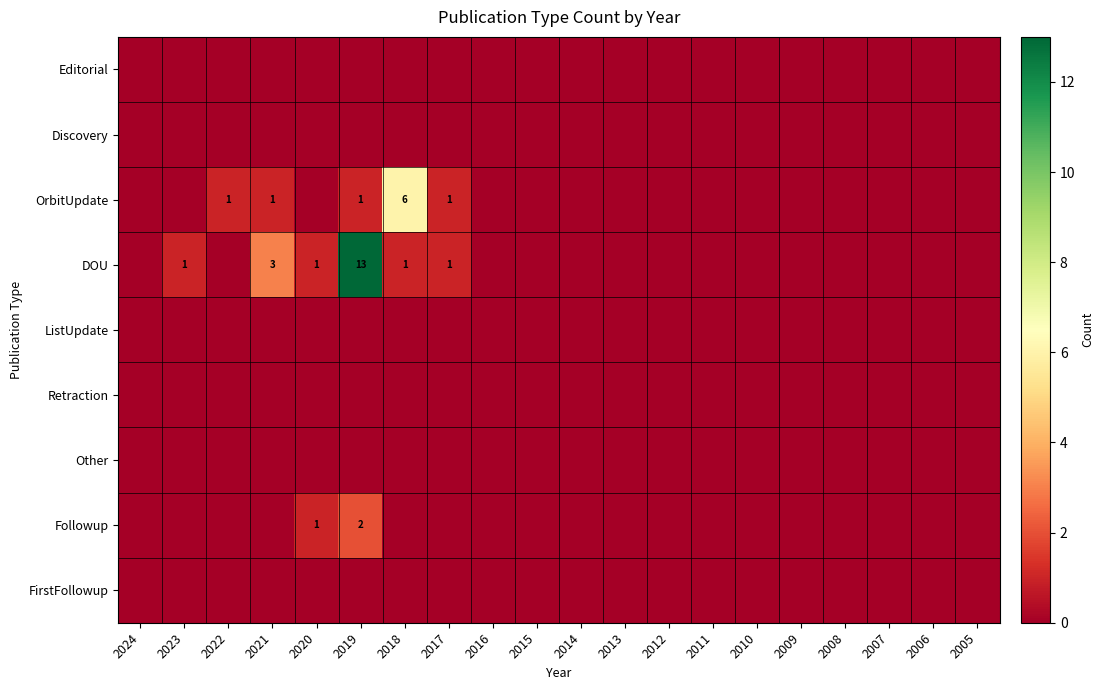

The OrbitUpdate series shows 1 at 2017. True or false?

True